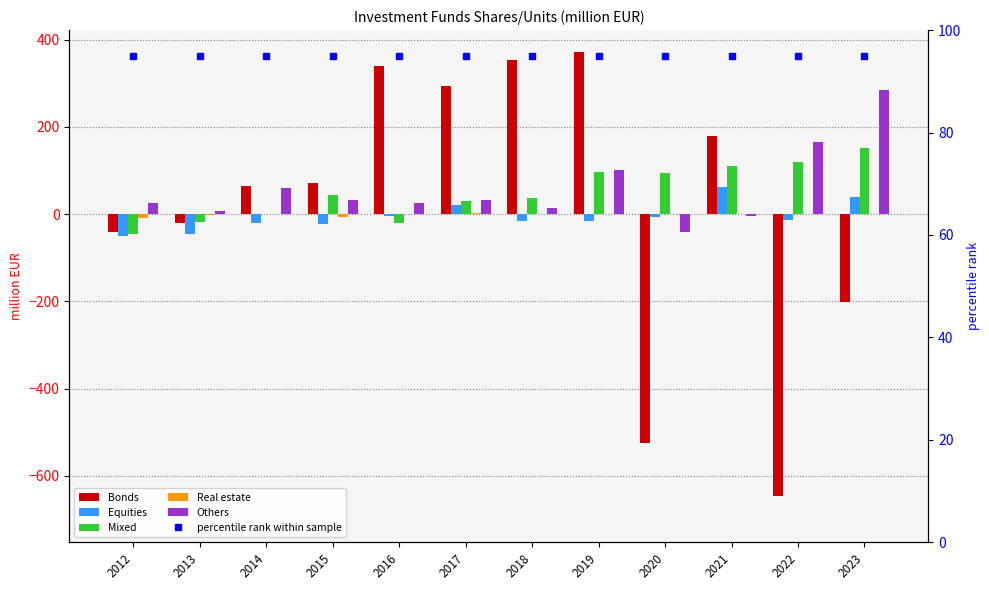

The value of Others at 2014 is 105.5. True or false?

False